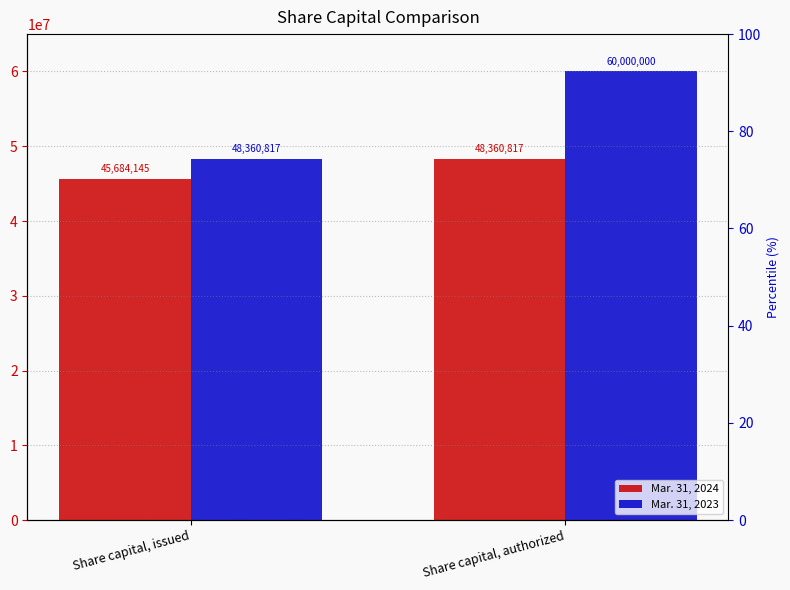

Which series has the largest range (max minus min)?

Mar. 31, 2023